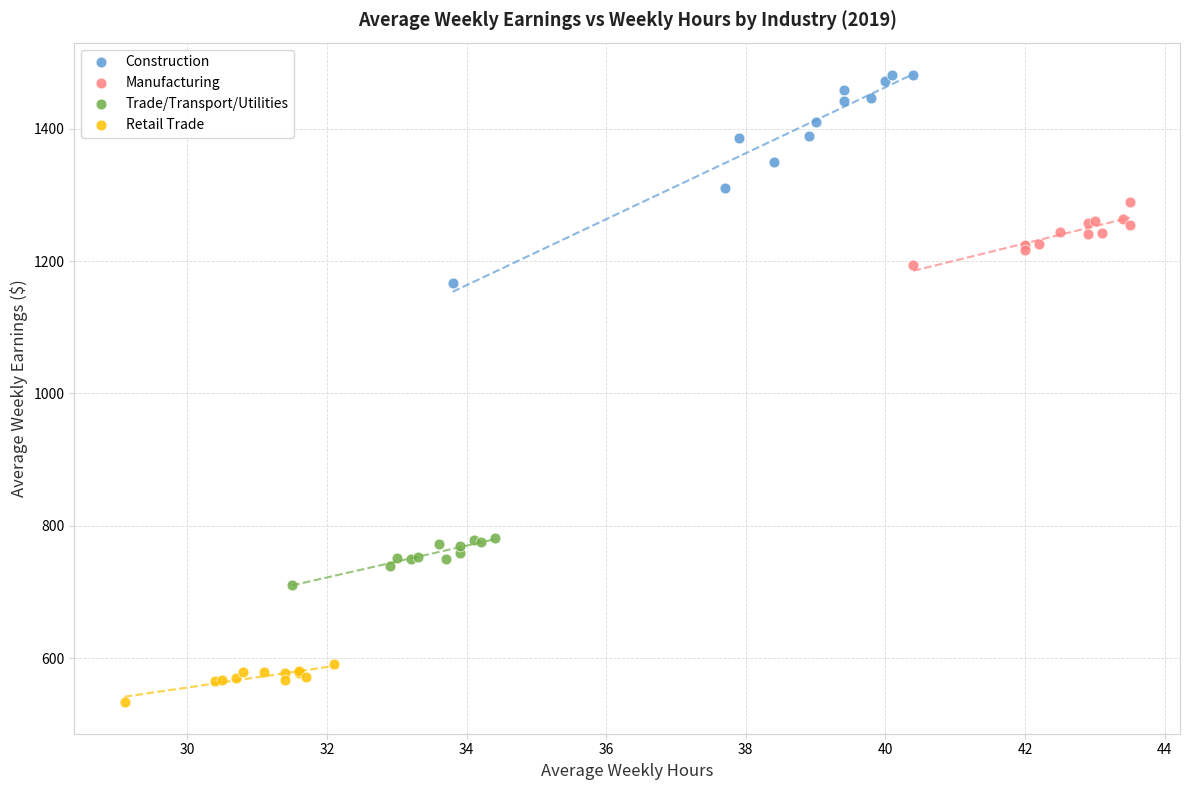

Which series reaches the minimum Y coordinate?

Retail Trade